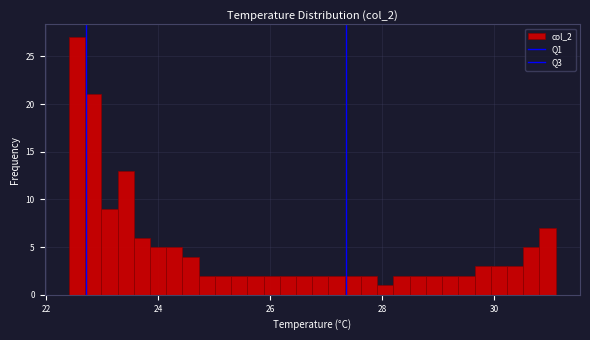

Around what value on the x-axis is the tallest bar? Give the approximate position of its centre, as read against the axis.

22.6